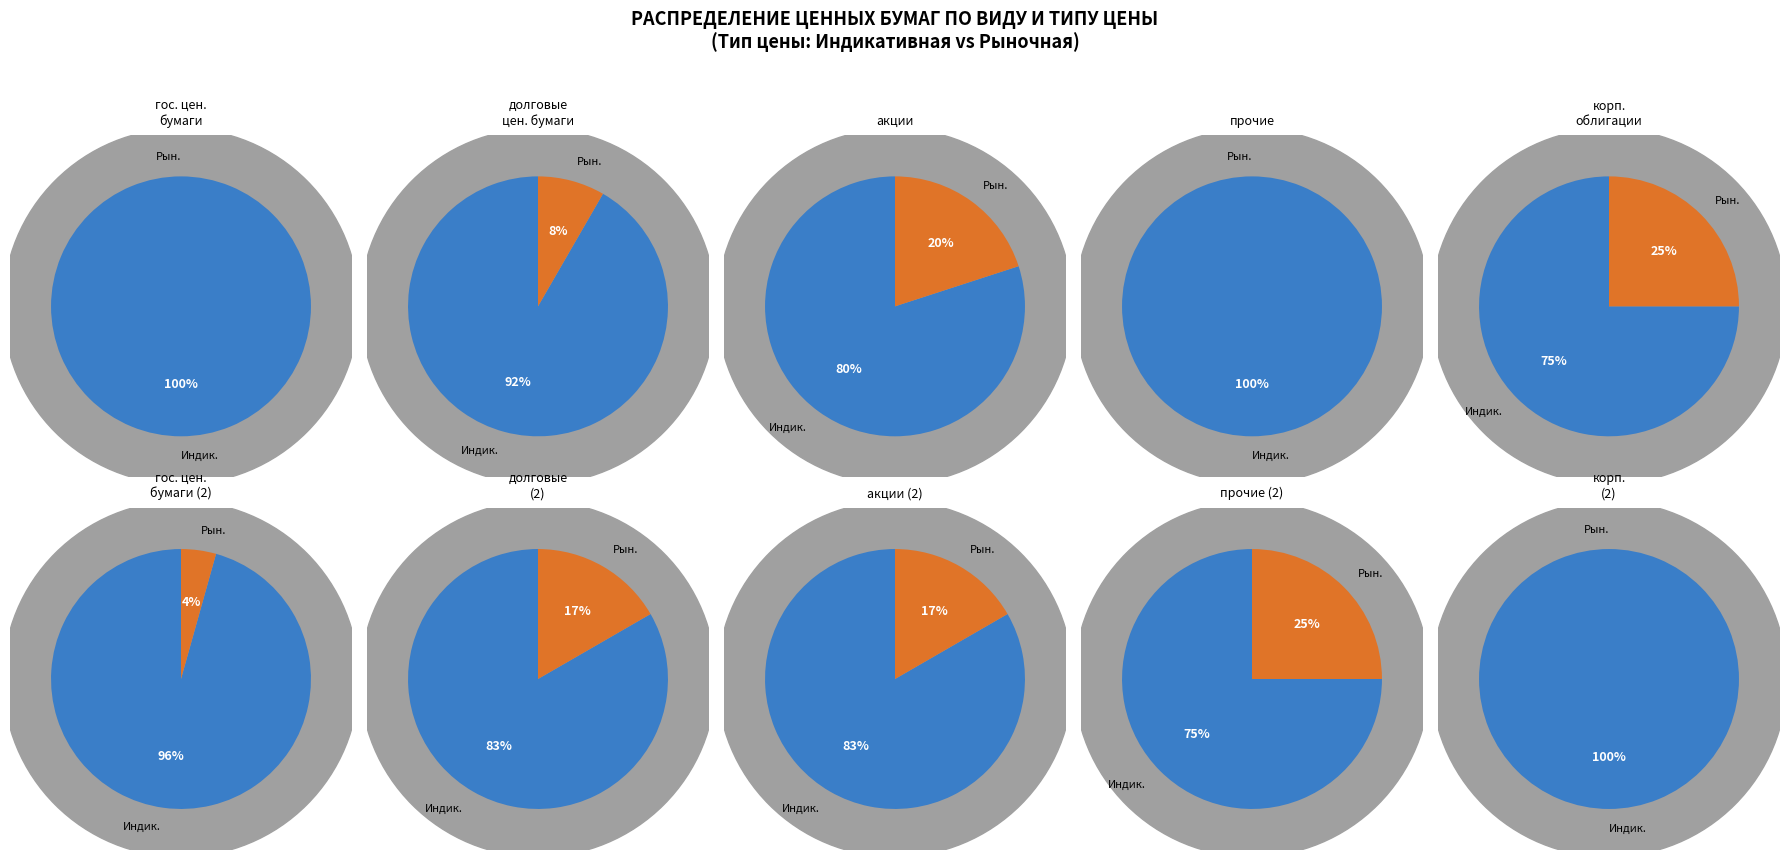

Is there any slice that represents more than half of the pie?

Yes